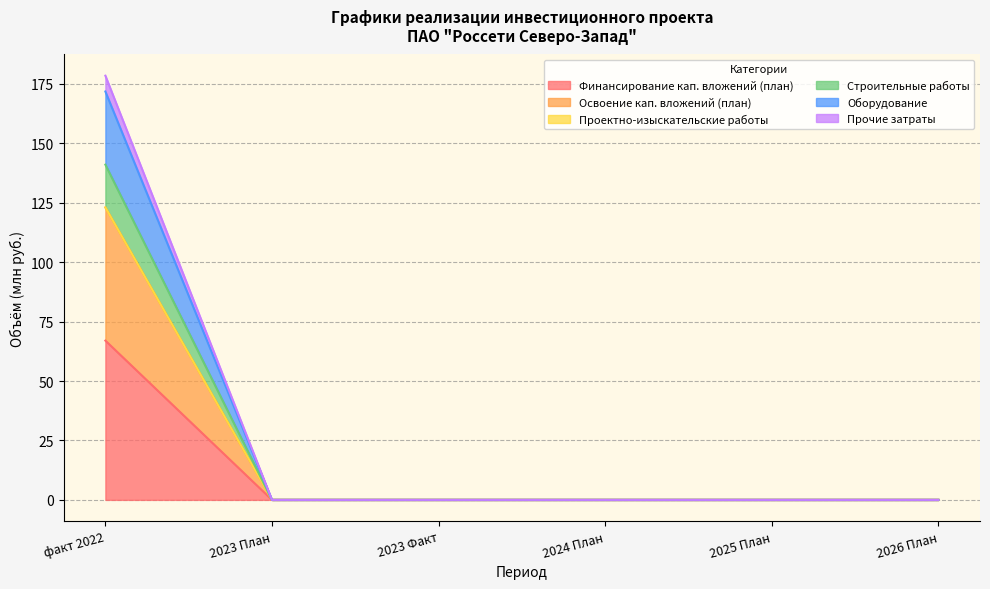

Is the value of Строительные работы at 2023 План greater than the value of Прочие затраты at 2023 План?

No